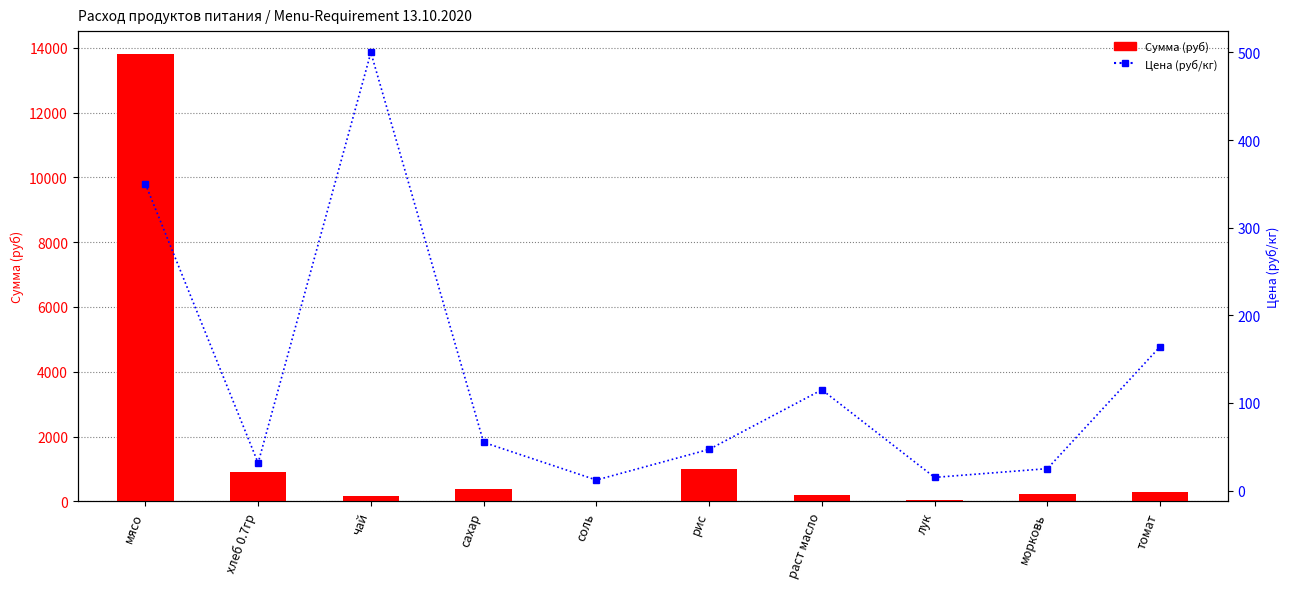

At which category does the chart reach its peak across all series?

мясо